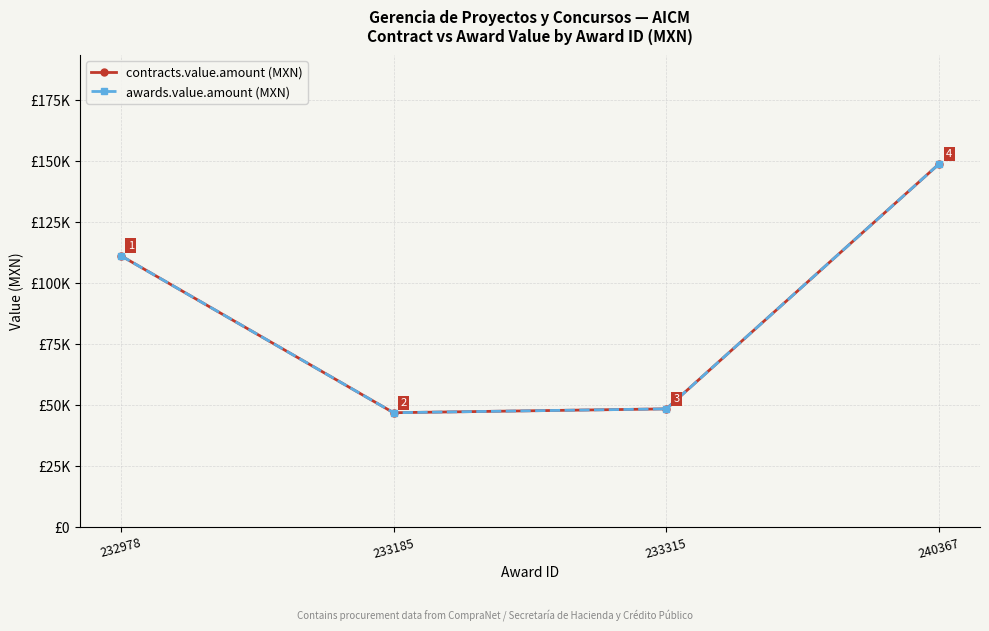

How many lines are shown in the chart?

2